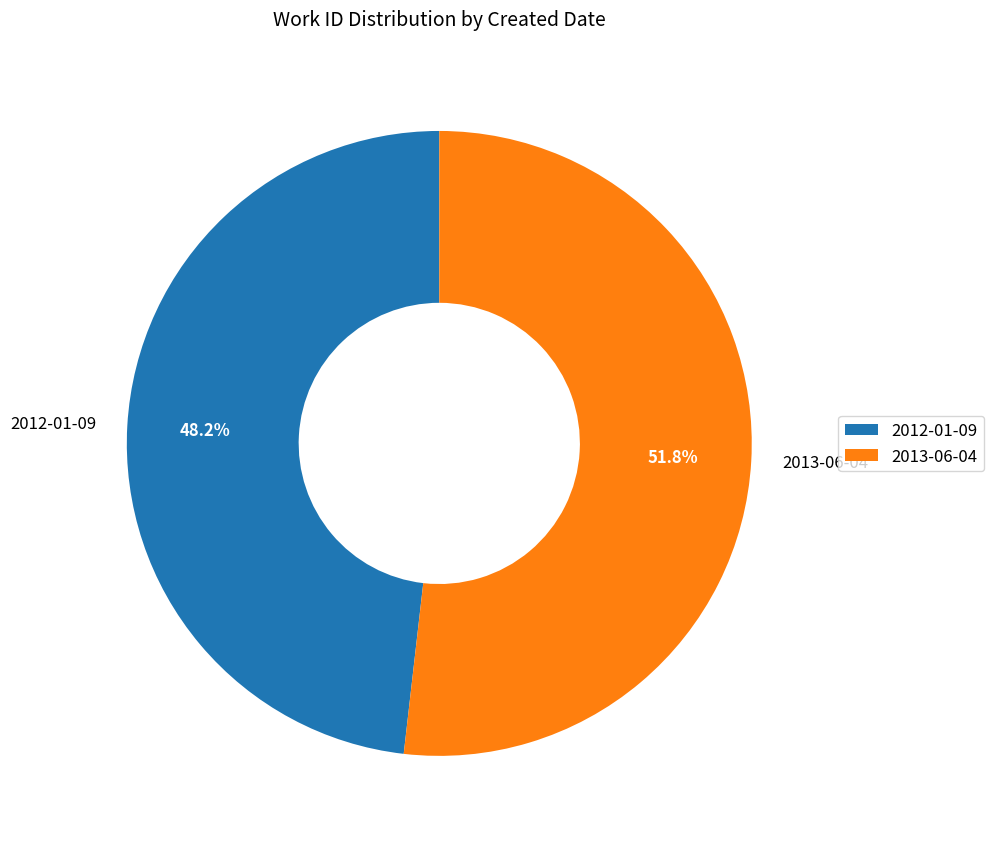

Do 2012-01-09 and 2013-06-04 together represent more than half of the pie?

Yes